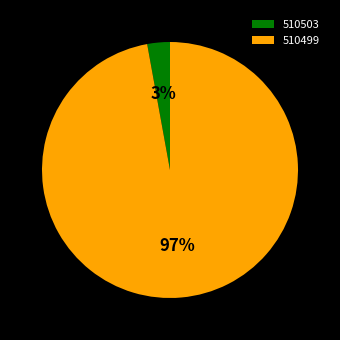

Do 510499 and 510503 together represent more than half of the pie?

Yes